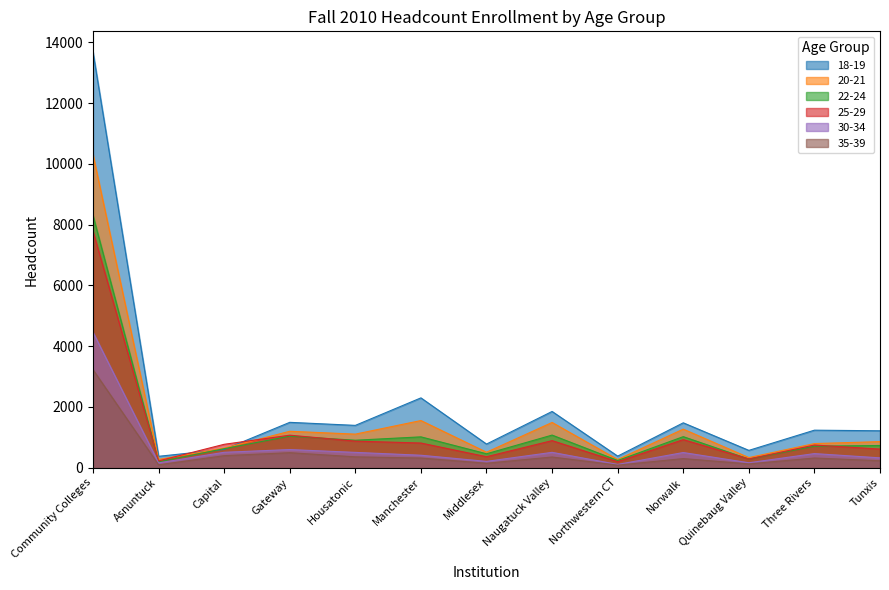

Does the chart display data point markers on the line(s)?

No